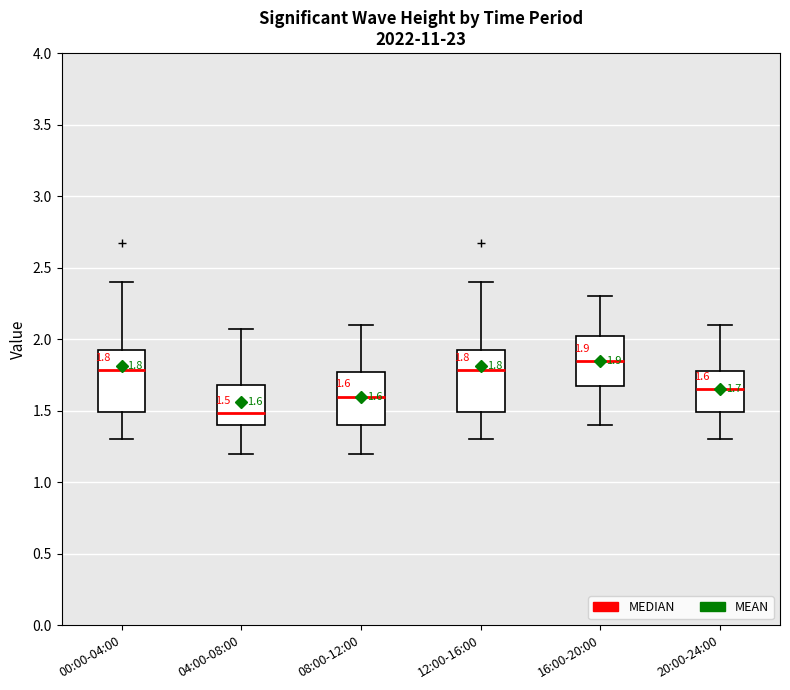

Which box has the lowest median line?

04:00-08:00